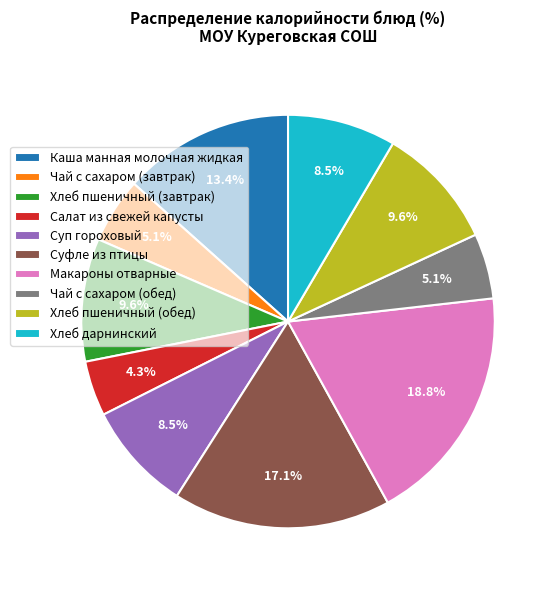

What portion of the pie excludes Хлеб пшеничный (обед)?

90.4%